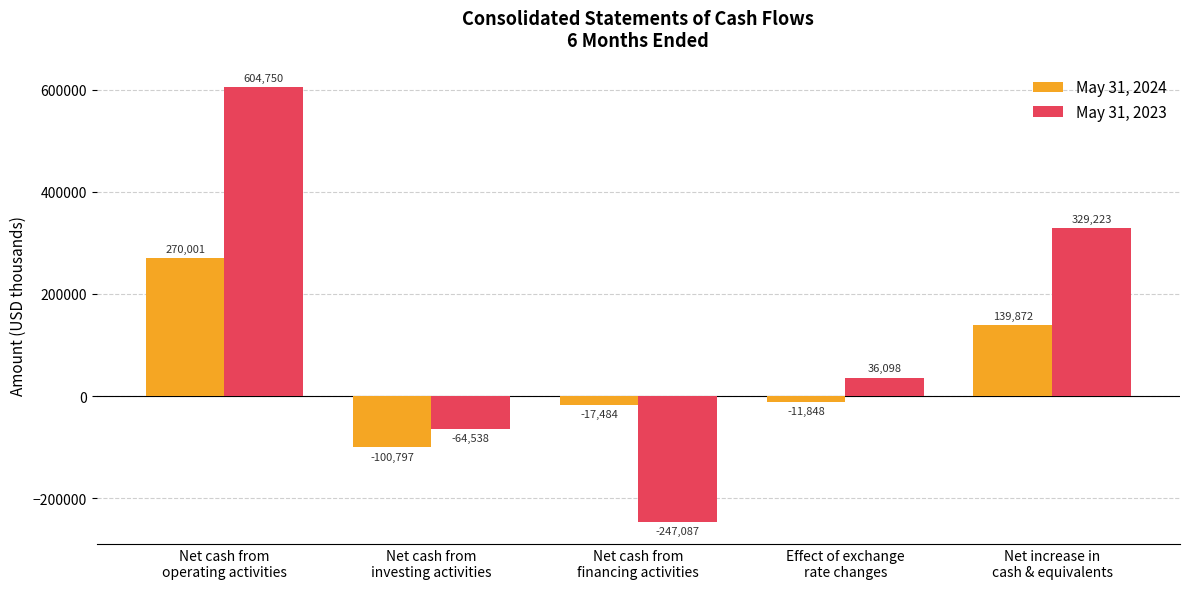

How many data points in May 31, 2023 are less than 36098?

2